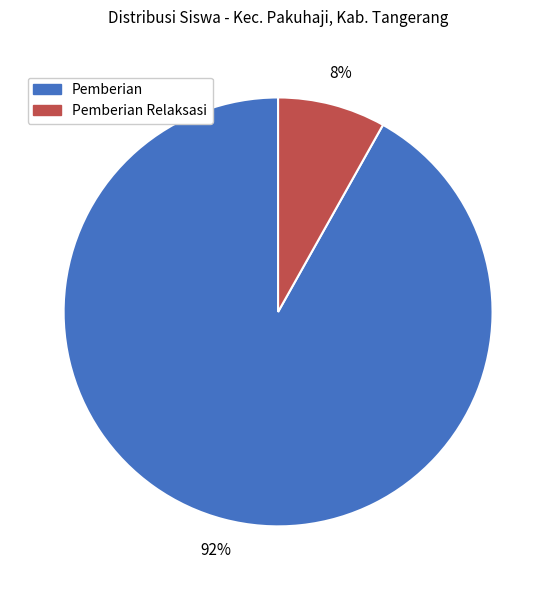

Is it true that Pemberian is 99% of the pie?

False